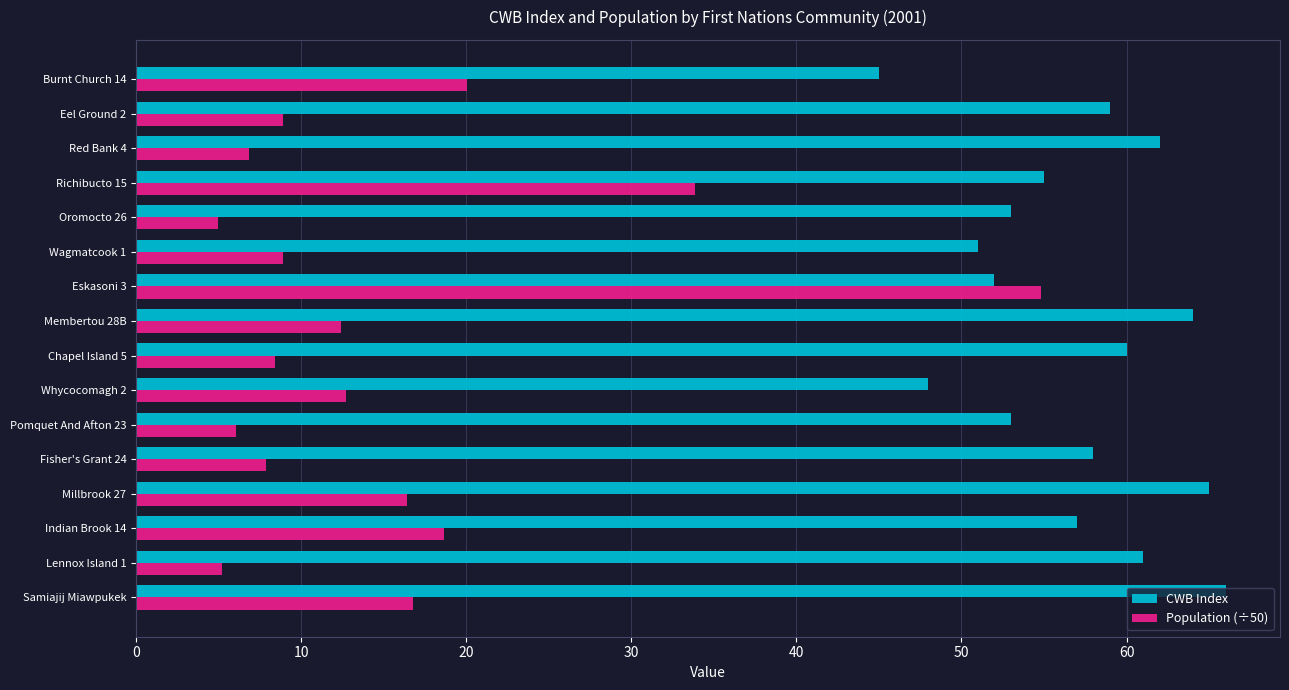

Rank the series at Chapel Island 5 from highest to lowest value.

CWB Index, Population (÷50)